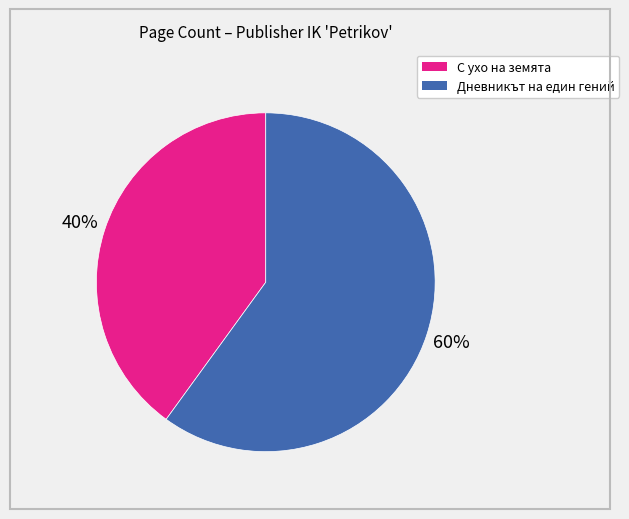

Which slice is the largest?

Дневникът на един гений